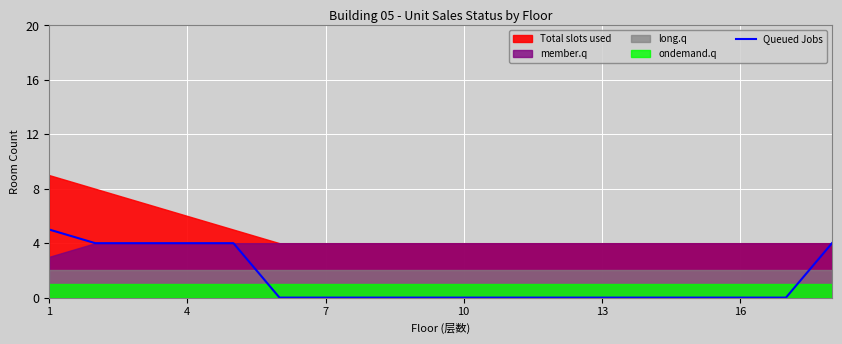

How many categories are shown in the chart?

18